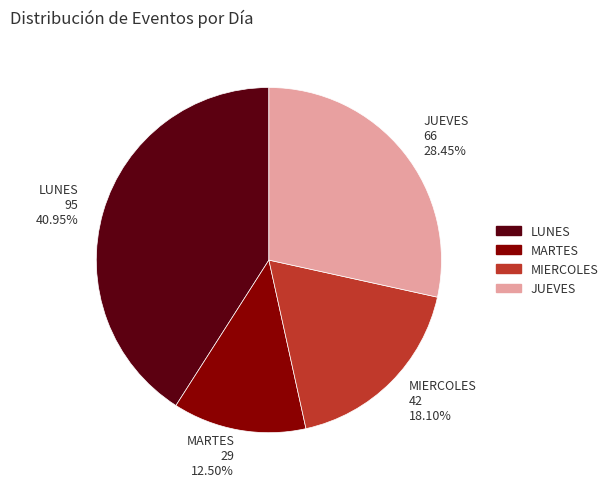

How many segments does this pie chart have?

4